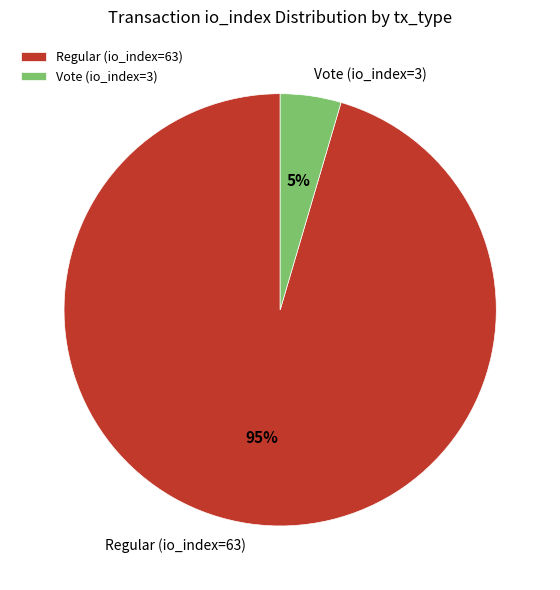

Between Regular (io_index=63) and Vote (io_index=3), which is larger?

Regular (io_index=63)